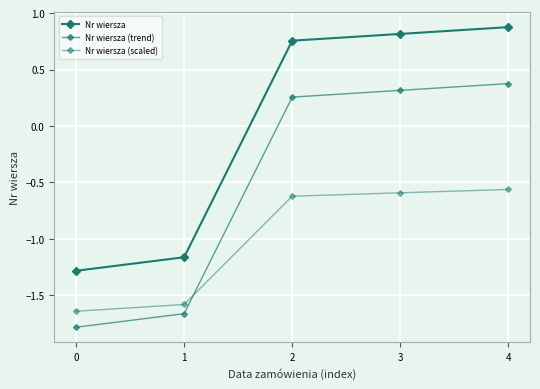

At which label is Nr wiersza closest to 0?

2